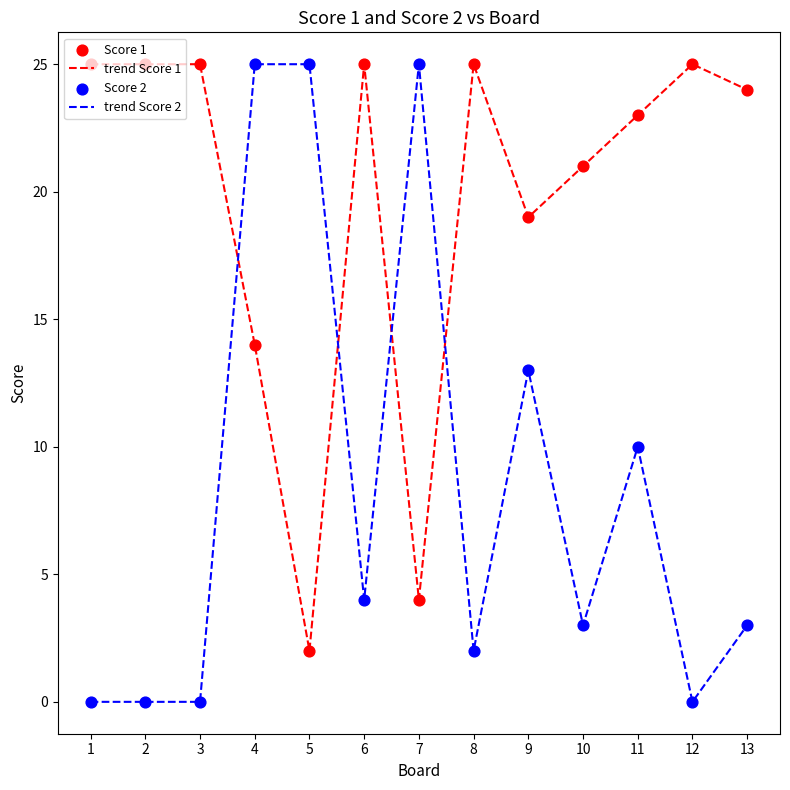

Rank the series by their average value, from highest to lowest.

trend Score 1, trend Score 2